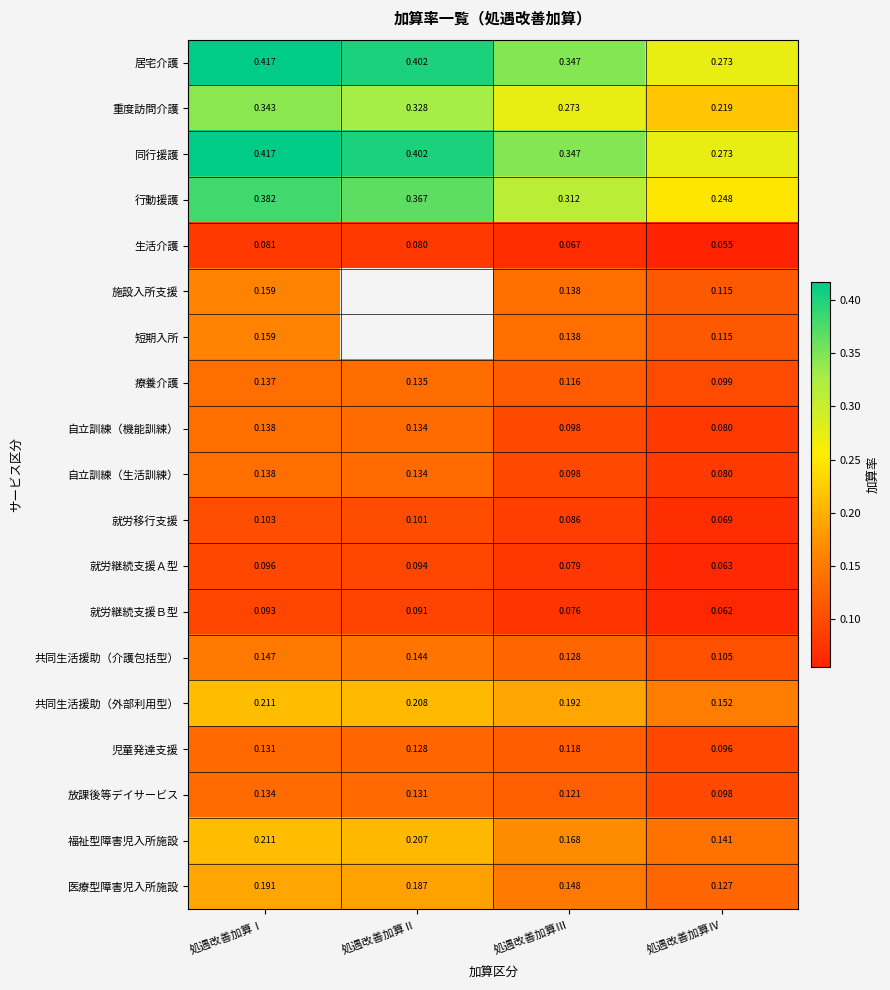

Is the value of 児童発達支援 at 処遇改善加算Ⅳ greater than the value of 施設入所支援 at 処遇改善加算Ⅳ?

No